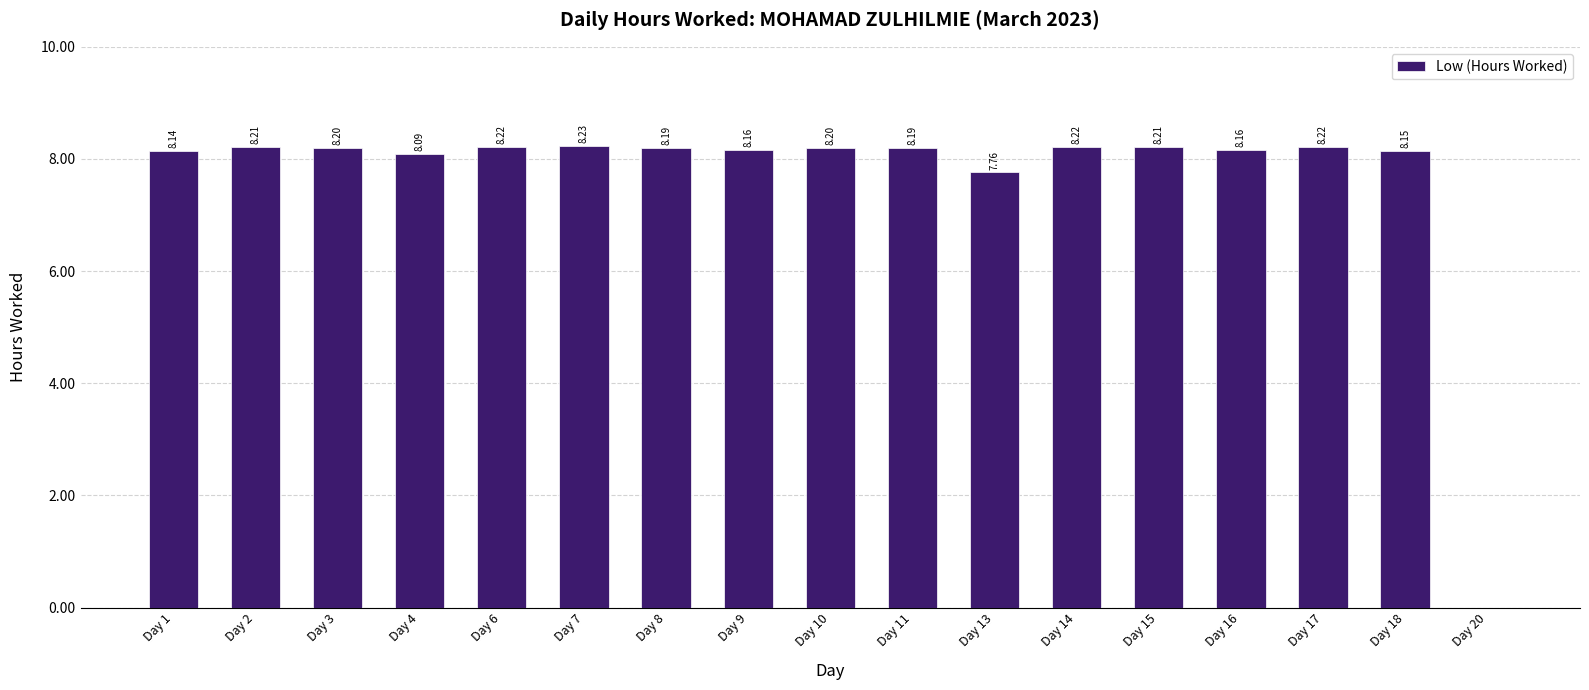

Between Day 14 and Day 7, which is larger?

Day 7